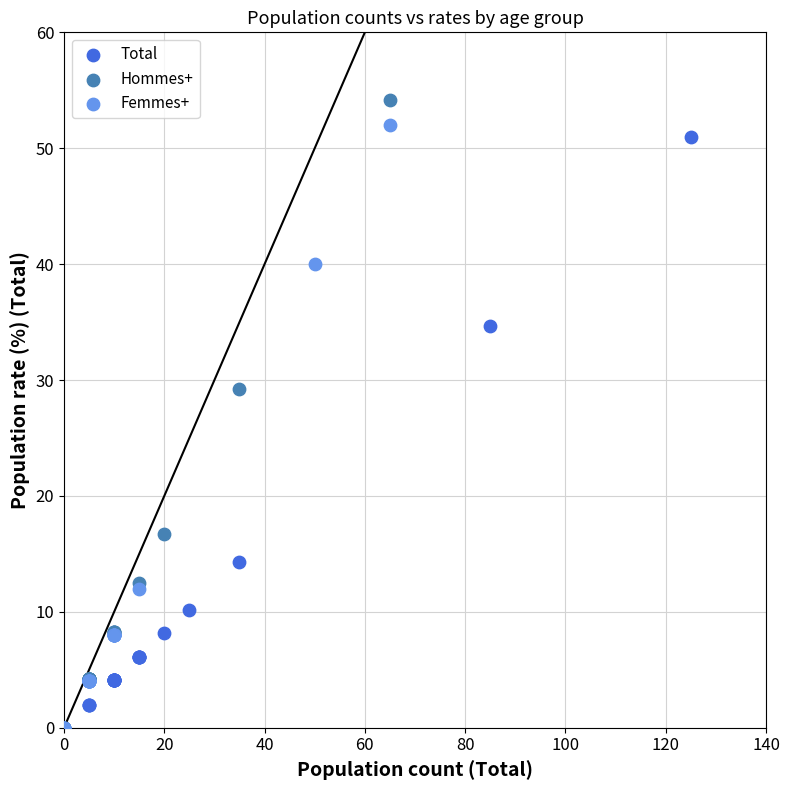

What are all the series names shown in the legend?

Total, Hommes+, Femmes+